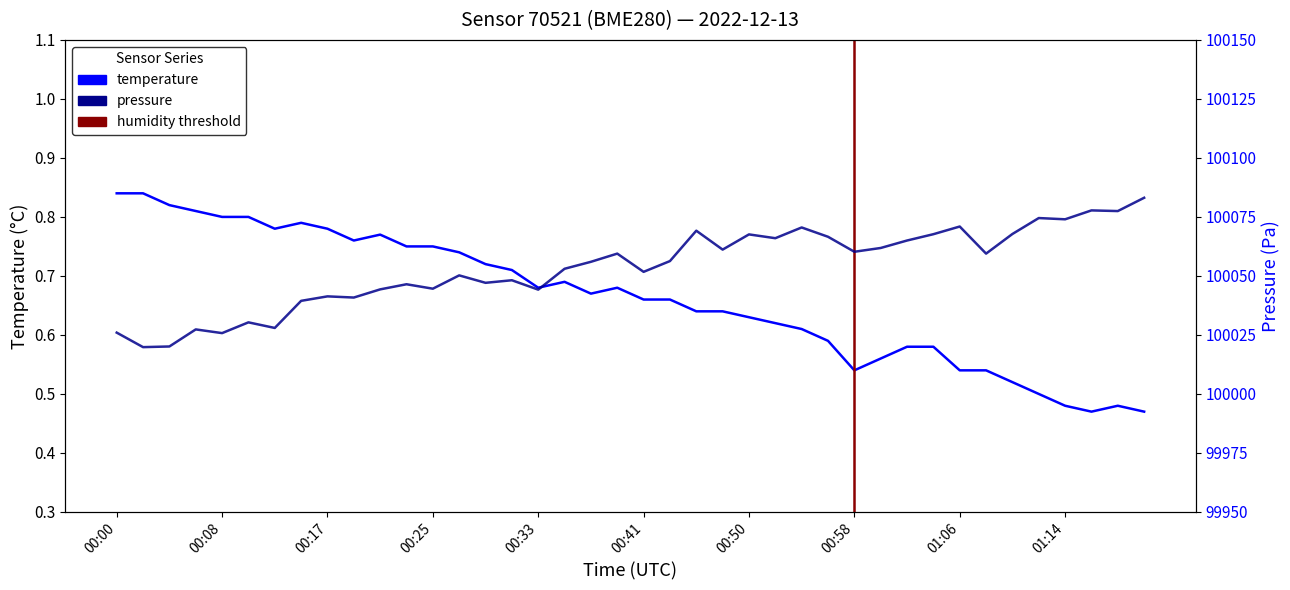

What is the sum of all pressure values?

4002141.2